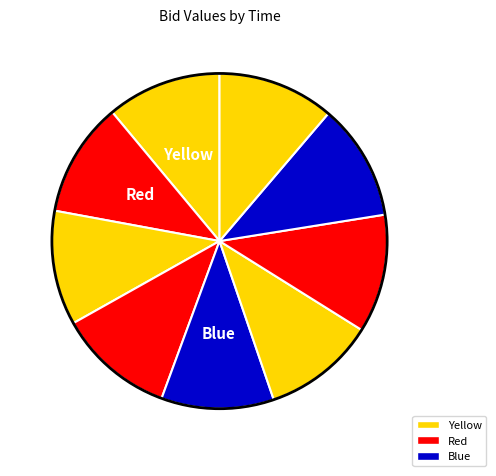

Count the number of slices in the pie.

9